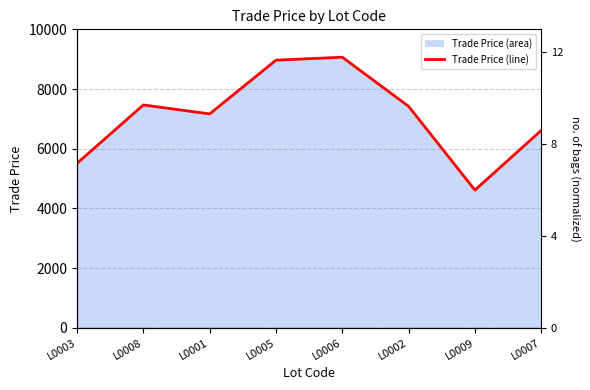

List the labels in order of value, smallest first.

L0009, L0003, L0007, L0001, L0002, L0008, L0005, L0006